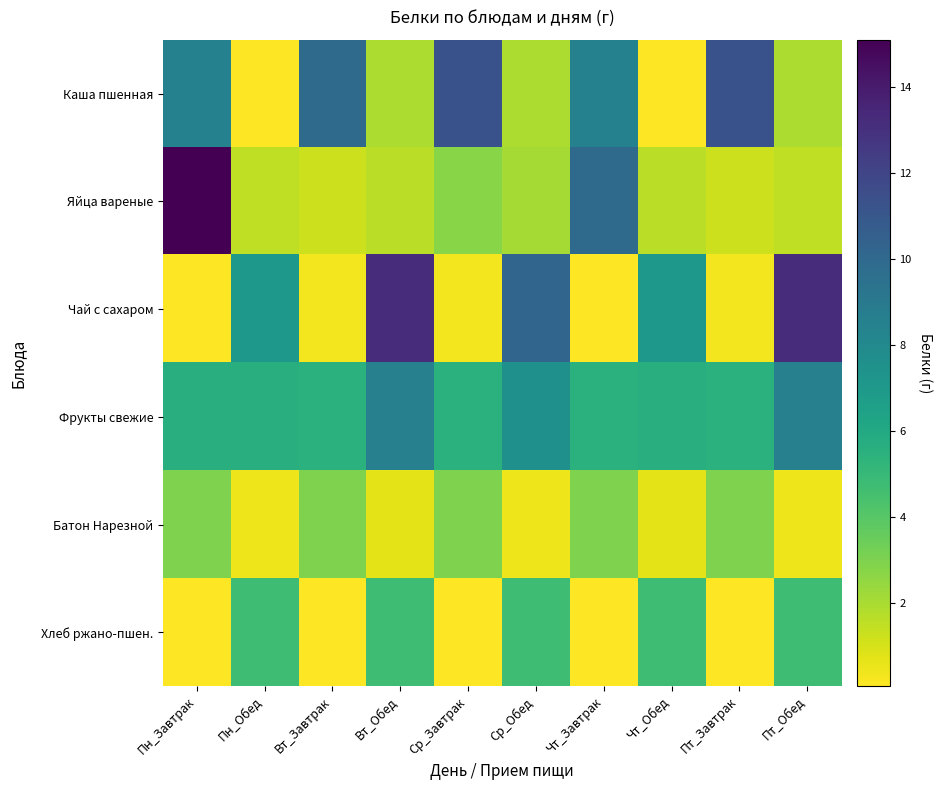

Rank the series at Вт_Обед from highest to lowest value.

Чай с сахаром, Фрукты свежие, Хлеб ржано-пшен., Каша пшенная, Яйца вареные, Батон Нарезной